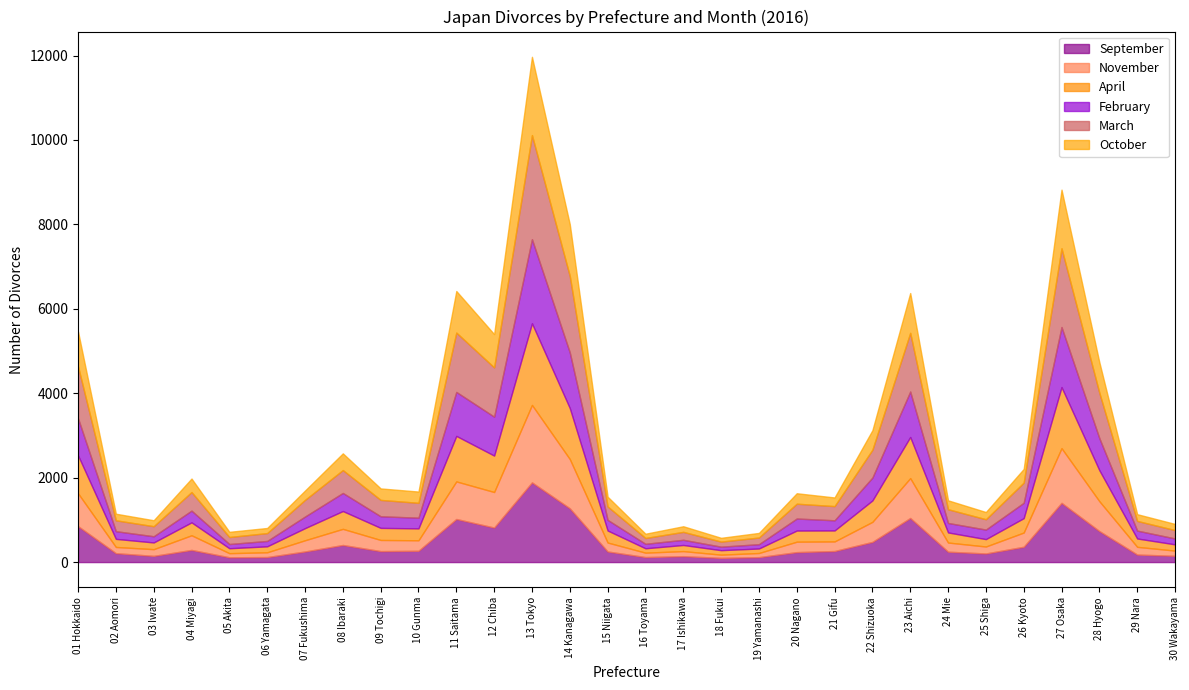

Does the chart have visible grid lines?

No